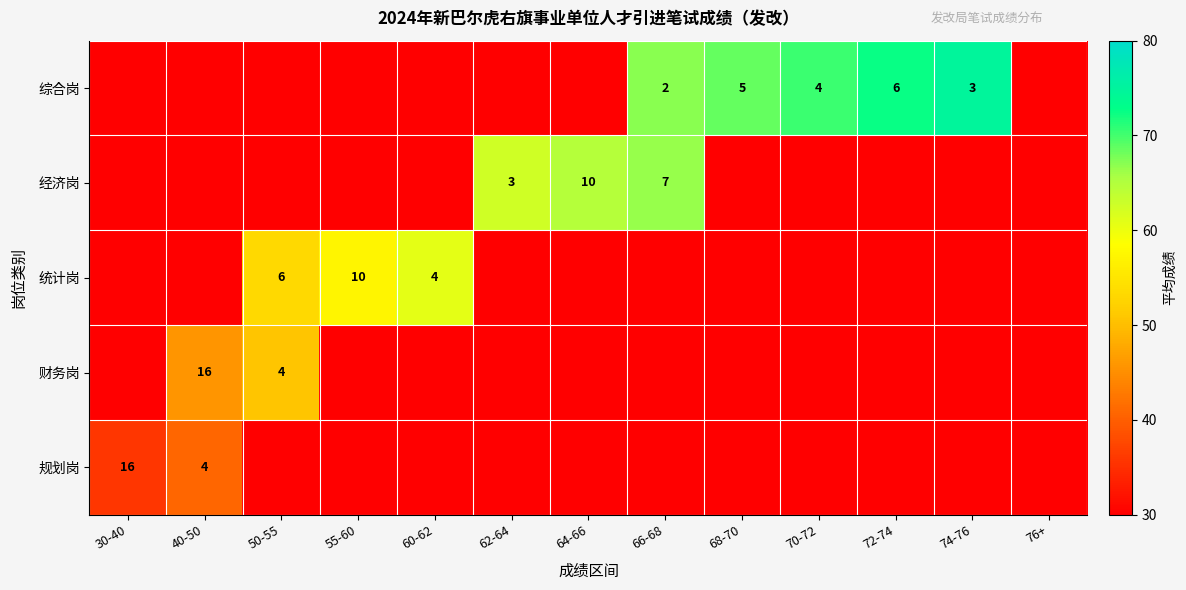

Rank the series at 72-74 from lowest to highest value.

经济岗, 统计岗, 财务岗, 规划岗, 综合岗